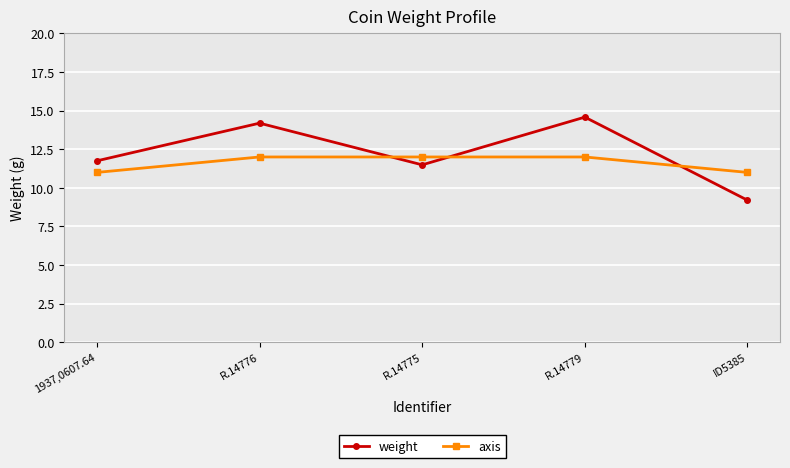

Rank the series at ID5385 from lowest to highest value.

weight, axis